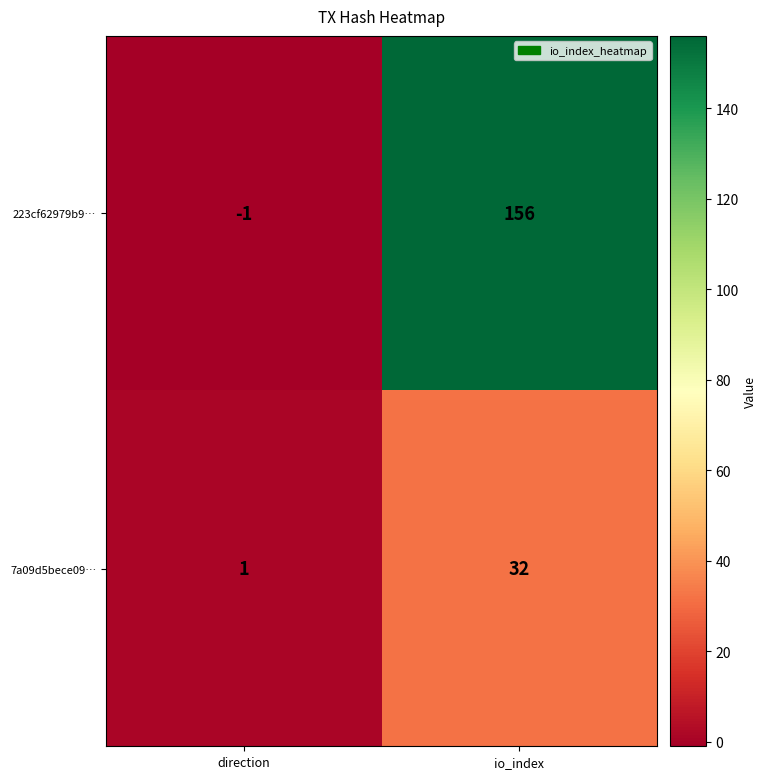

Which category has the highest value across all series?

io_index